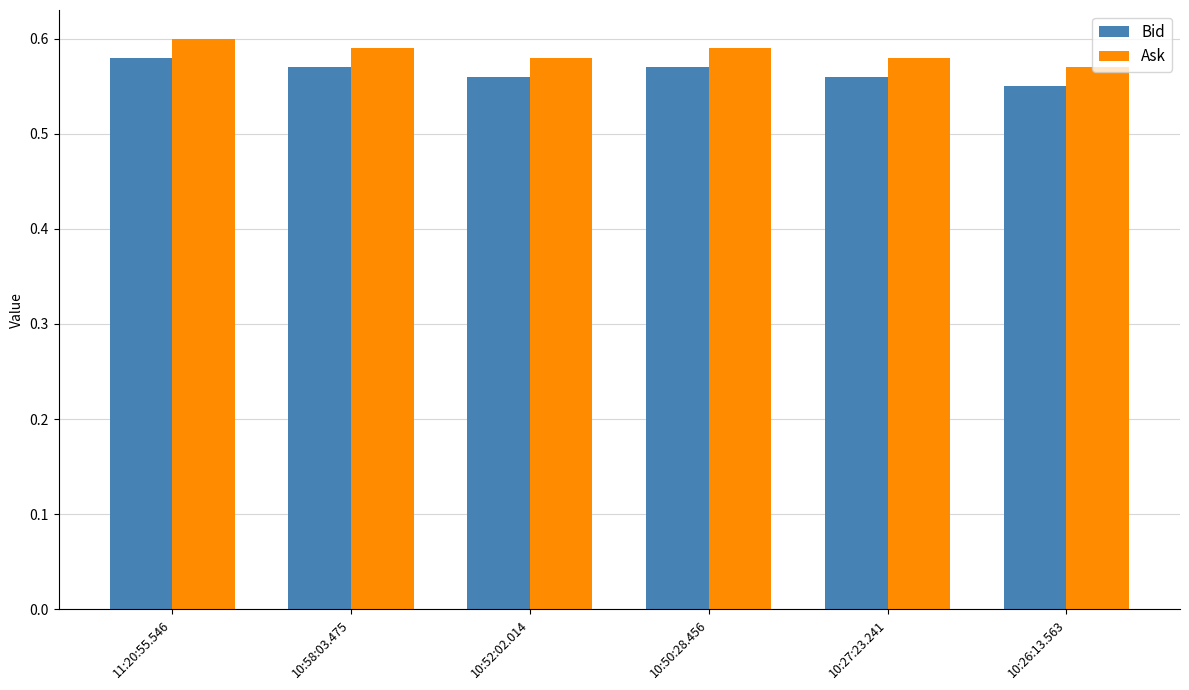

At which label does Bid reach its peak?

11:20:55.546